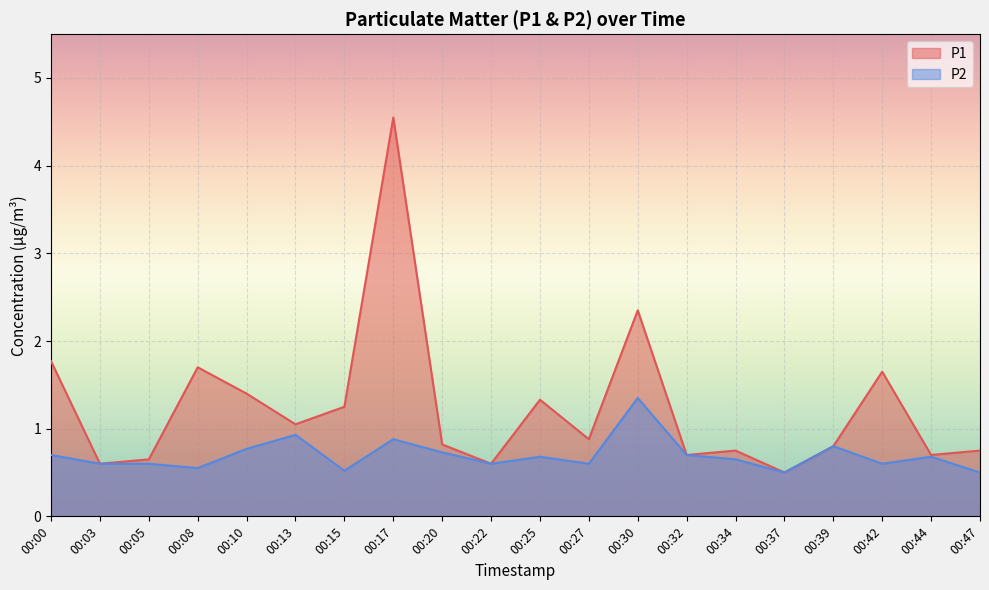

Is the value of P2 at 00:27 greater than the value of P1 at 00:17?

No